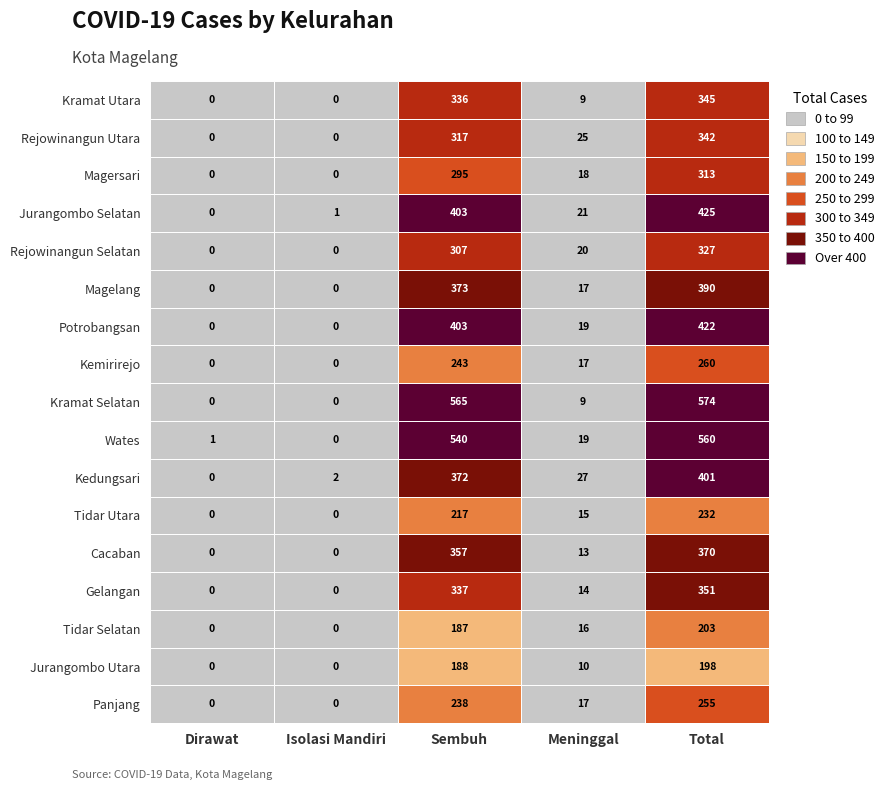

What is the sum of all Kramat Utara values?

690